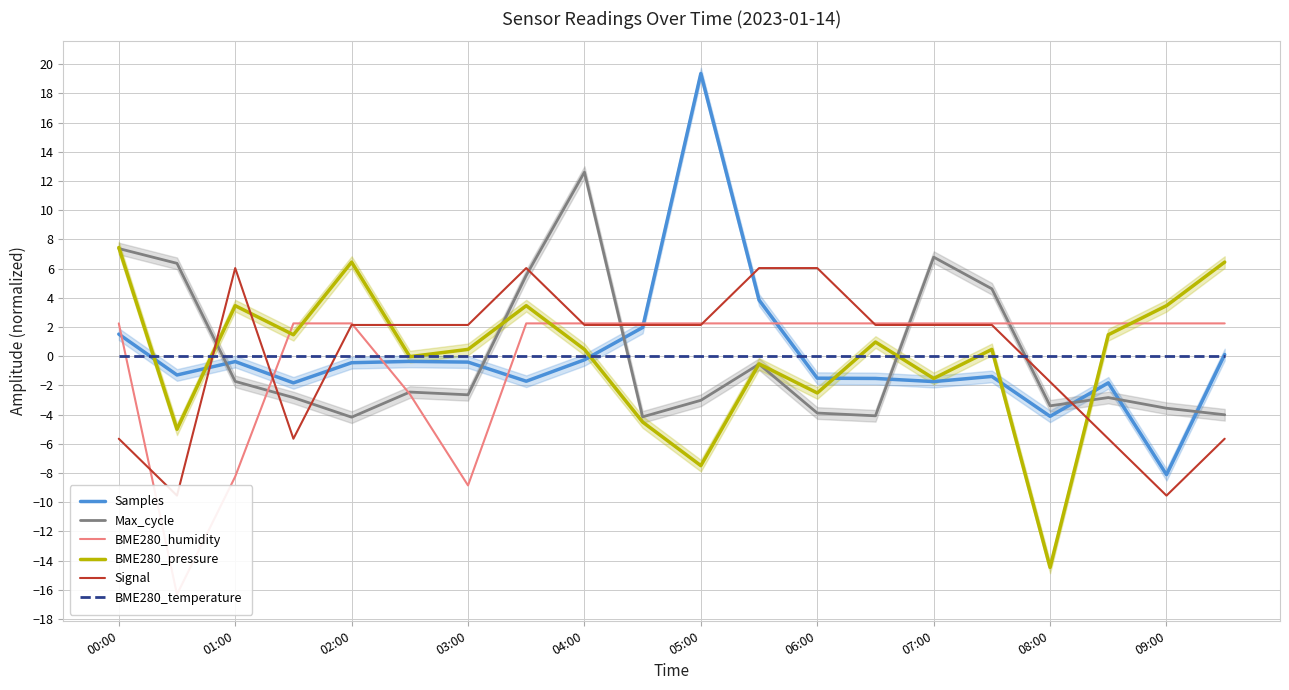

How many lines are shown in the chart?

6